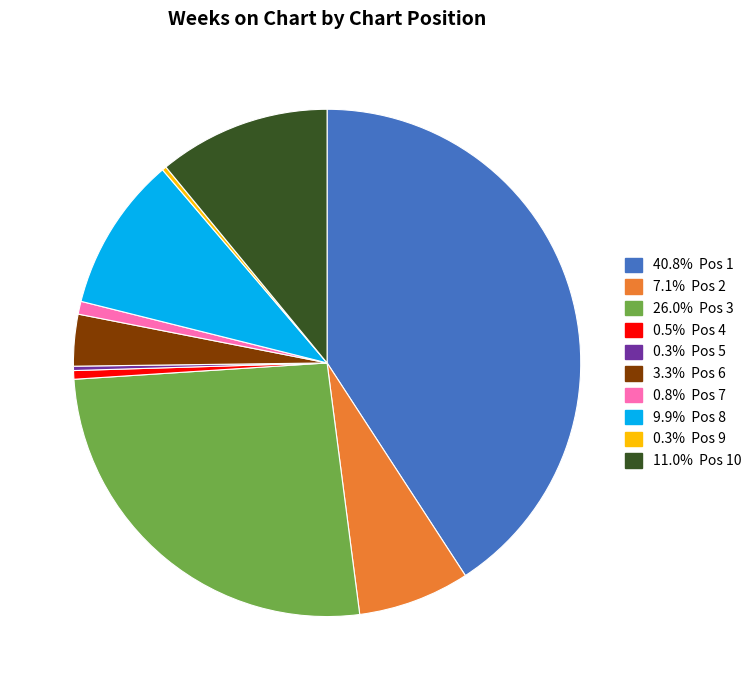

Does any single category account for the majority?

No